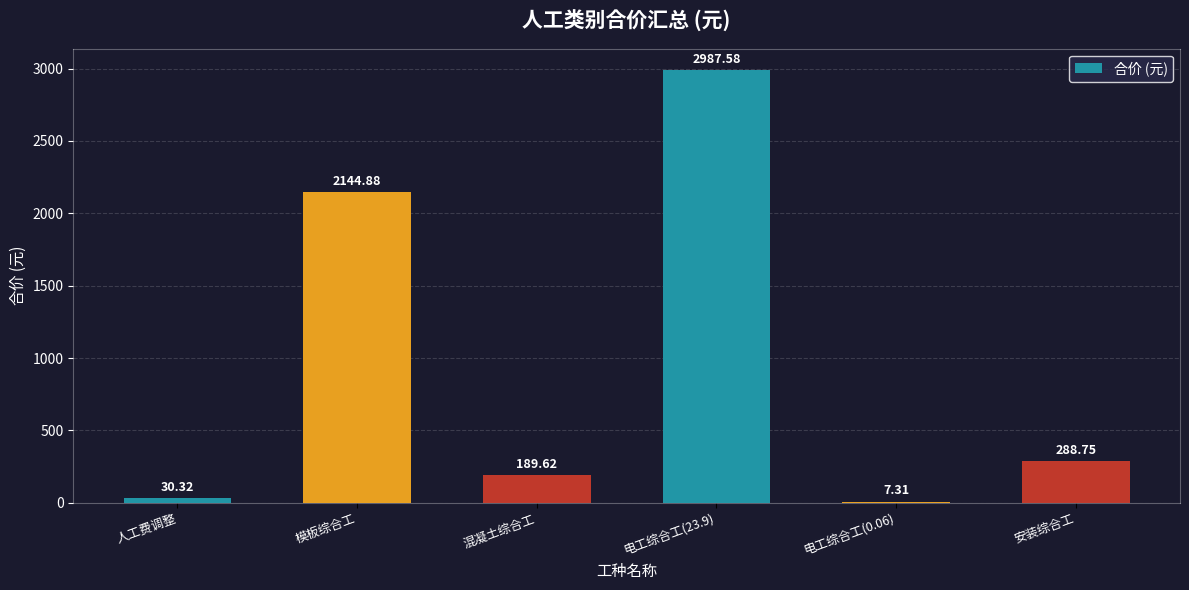

What is the sum of all values?

5648.5